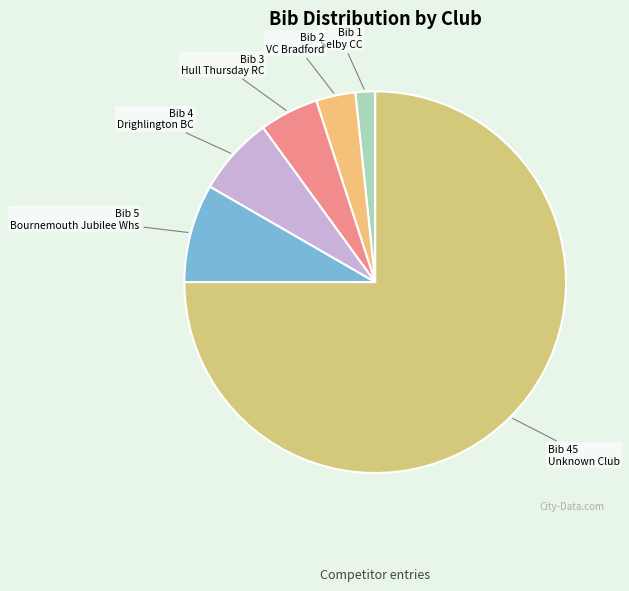

Do Selby CC and Bournemouth Jubilee Whs together represent more than half of the pie?

No